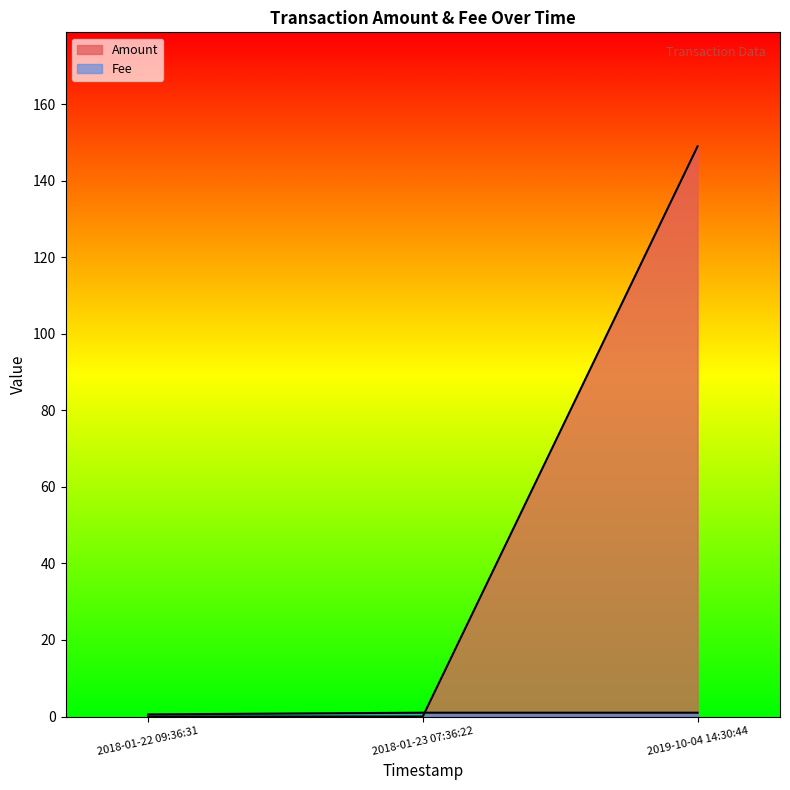

What is the sum of all Amount values?

149.0